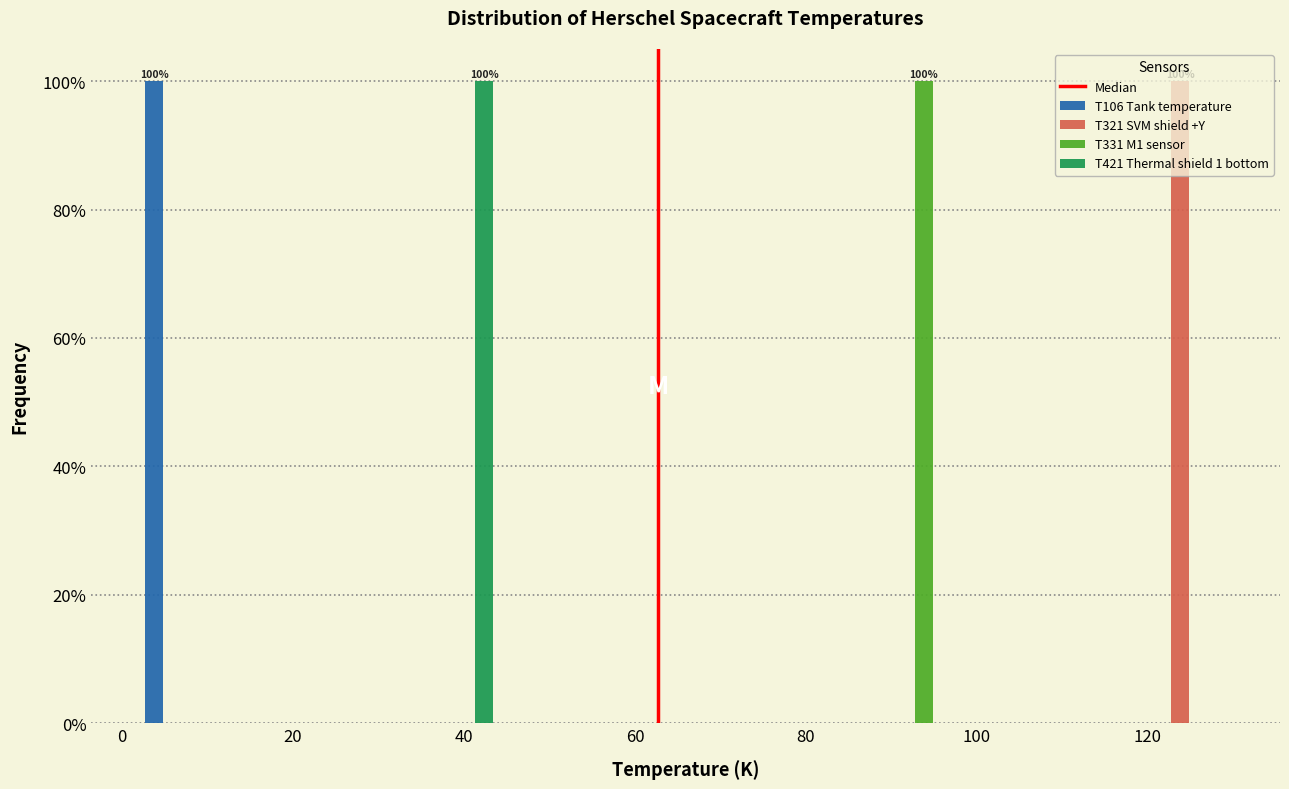

In the T106 Tank temperature series, which range on the x-axis has the tallest bar?

2 to 12